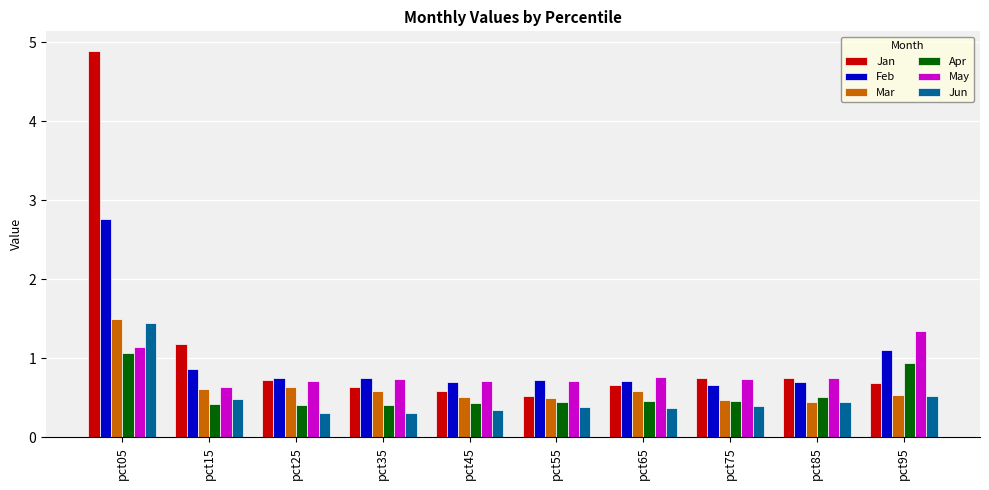

Count the number of categories in the chart.

10